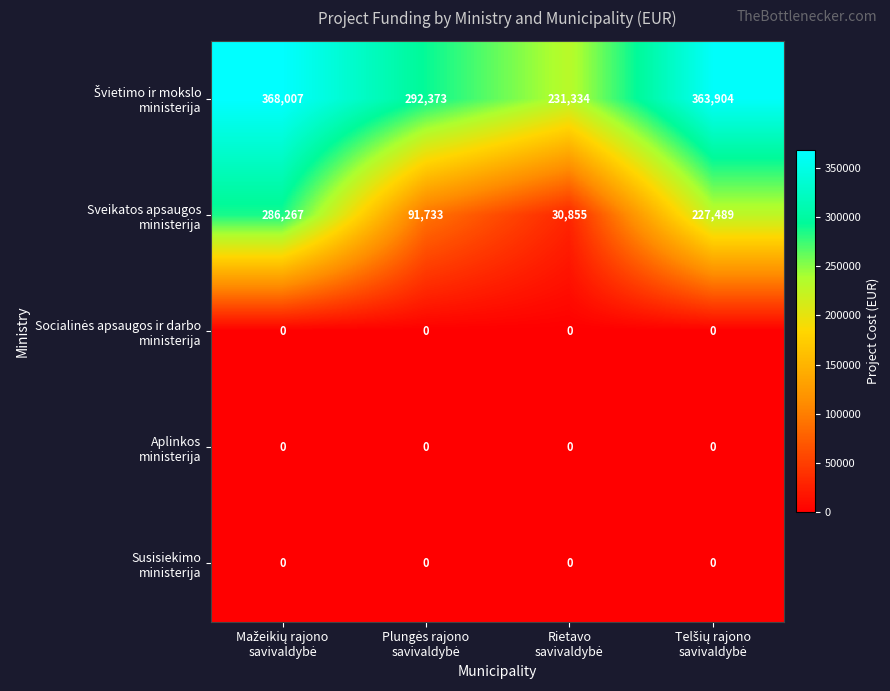

Count the number of categories in the chart.

4